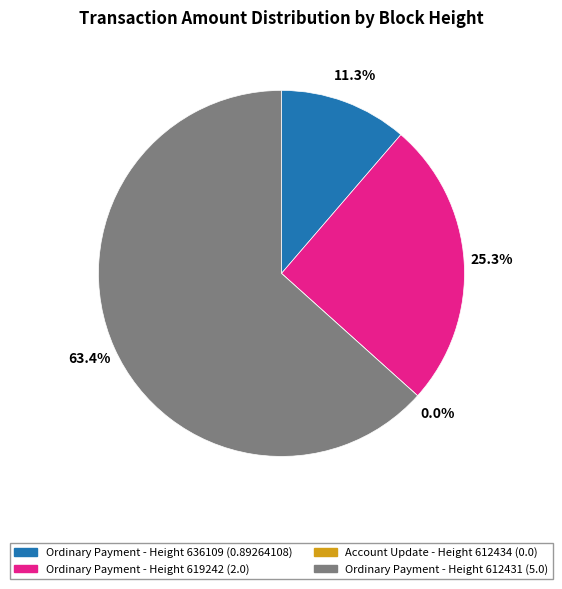

What percentage is the 619242 slice, to the nearest percent?

25%